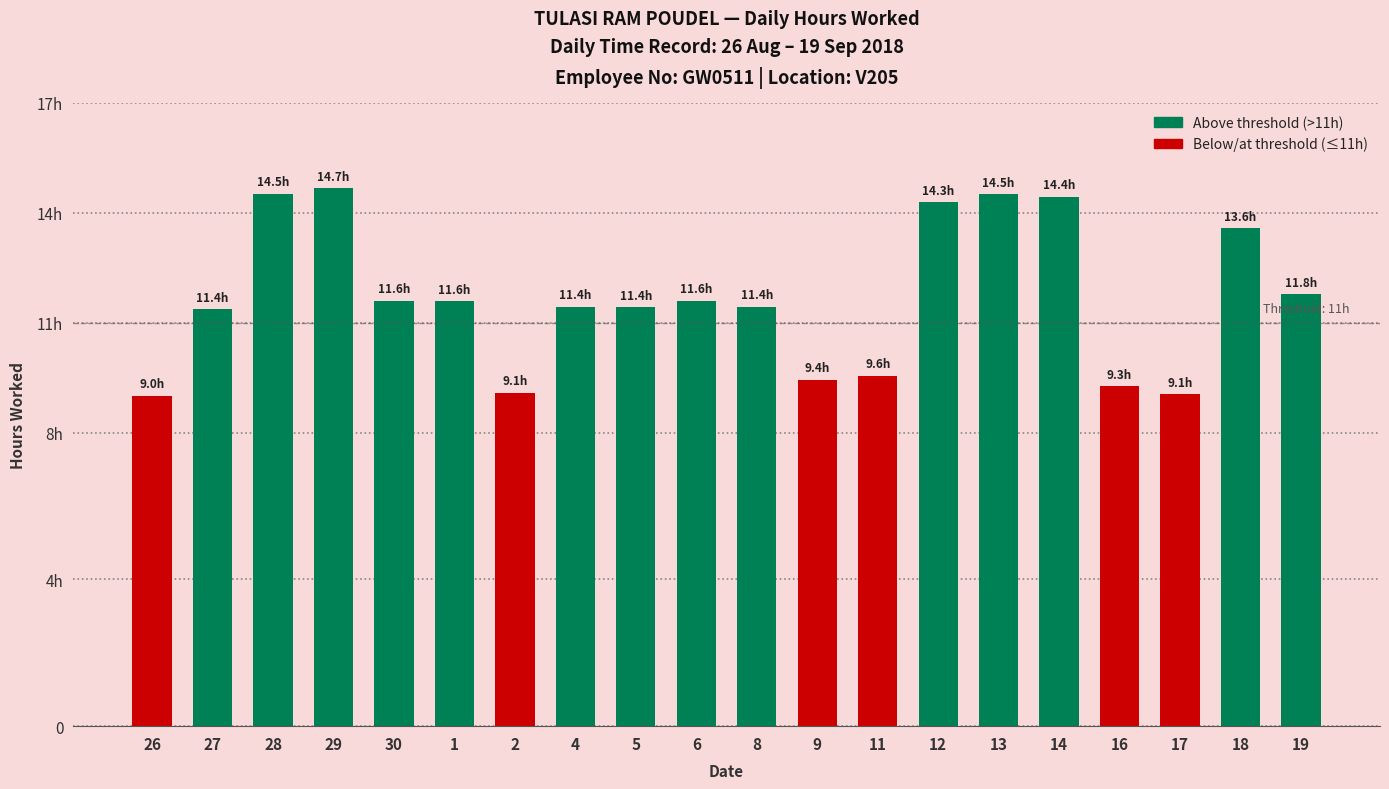

What is the label of the 2nd bar from the right?

18